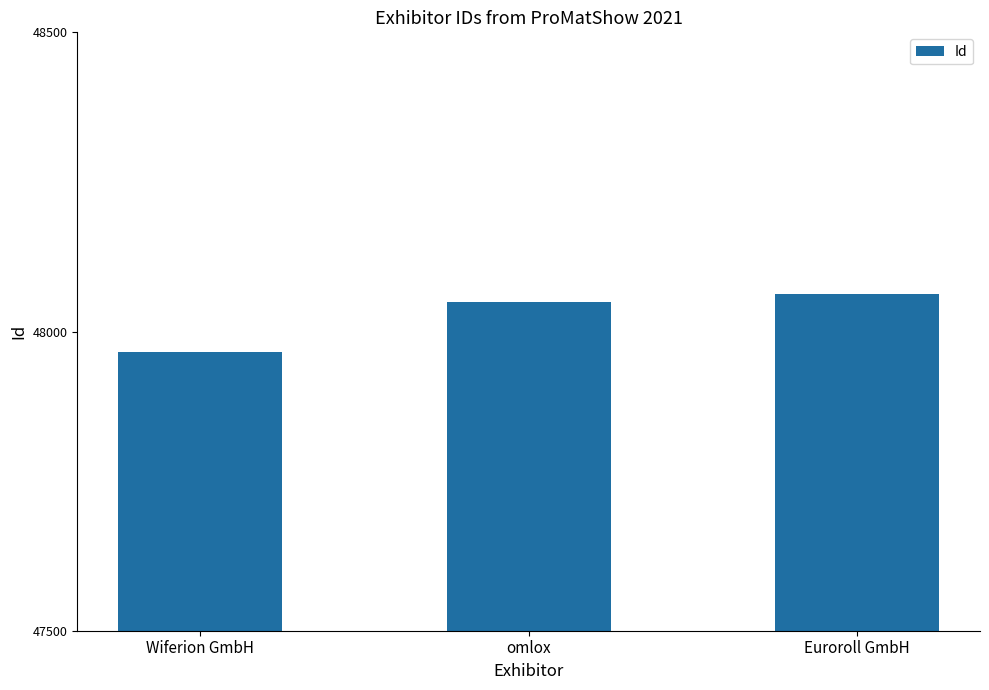

What is the difference between the values at omlox and Wiferion GmbH?

83